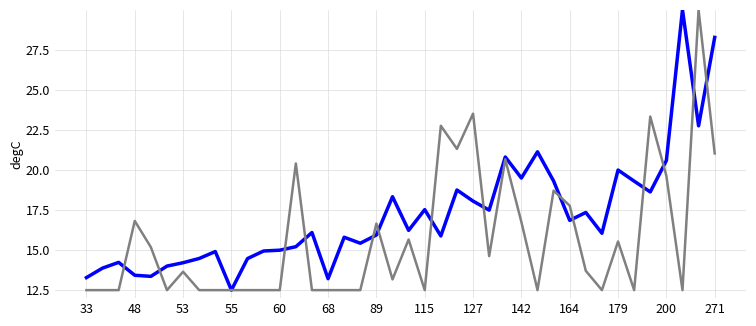

What is the greatest value displayed?

30.0